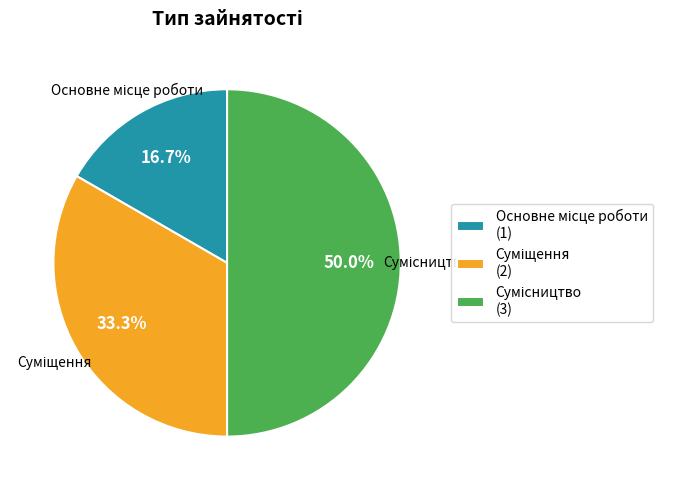

How many segments does this pie chart have?

3